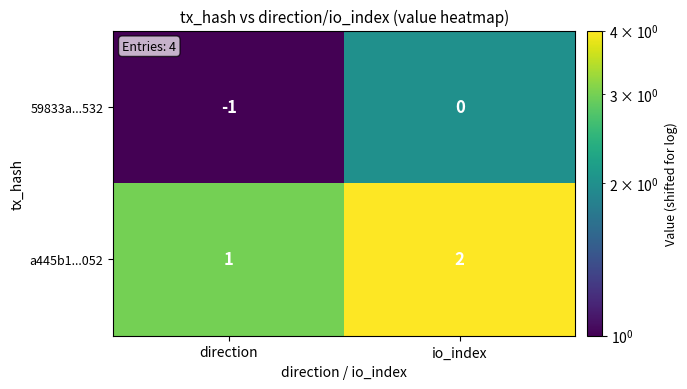

The 59833a...532 series shows -1 at direction. True or false?

True